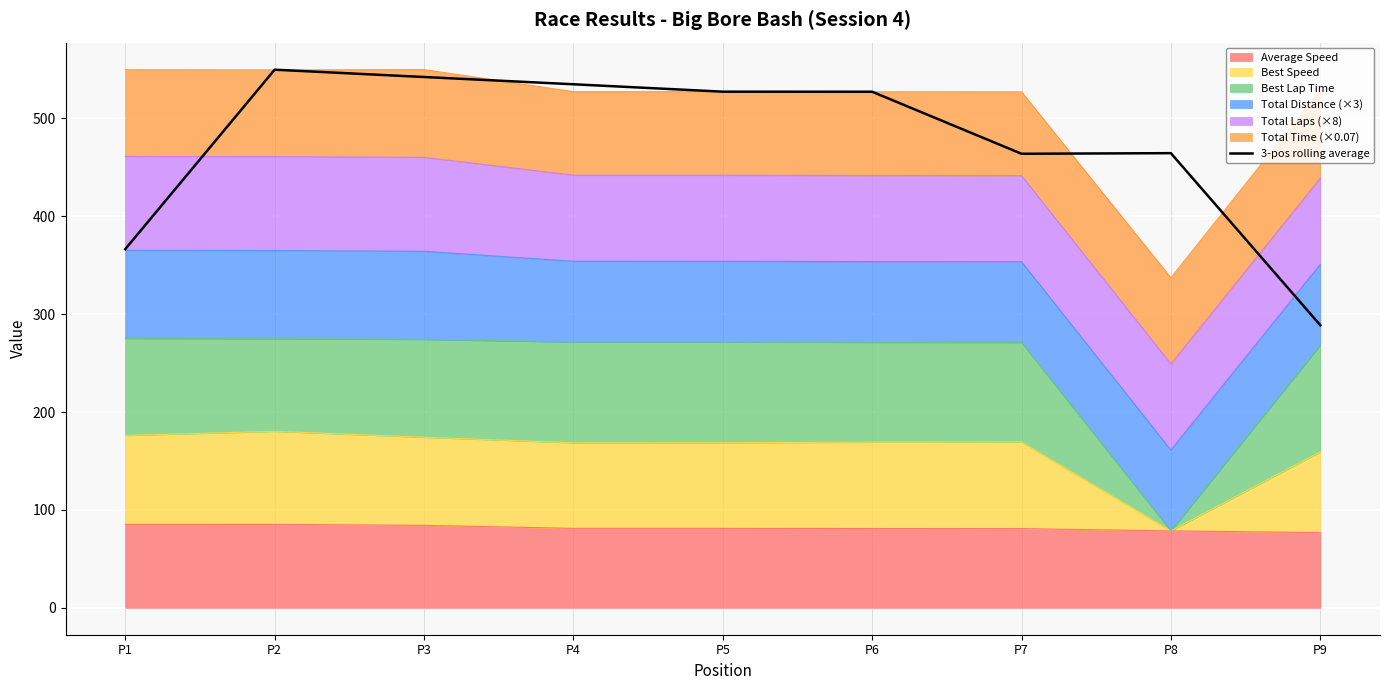

Where is the data nearest to the value 419?

P7